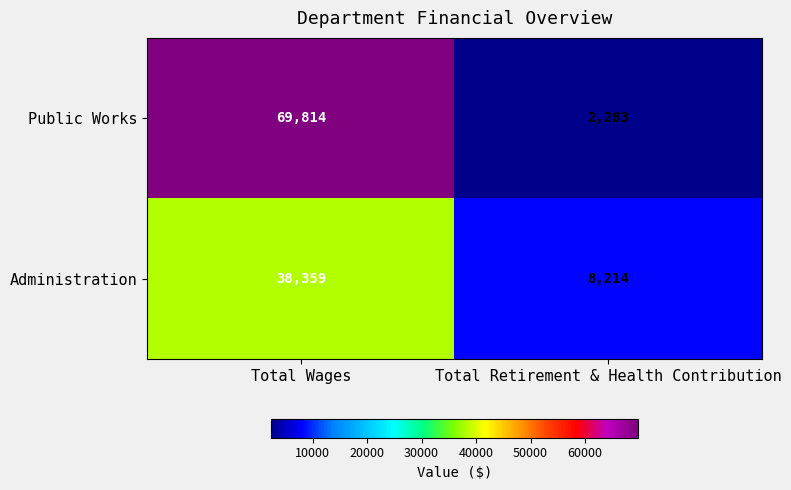

The Public Works series shows 25498 at Total Wages. True or false?

False